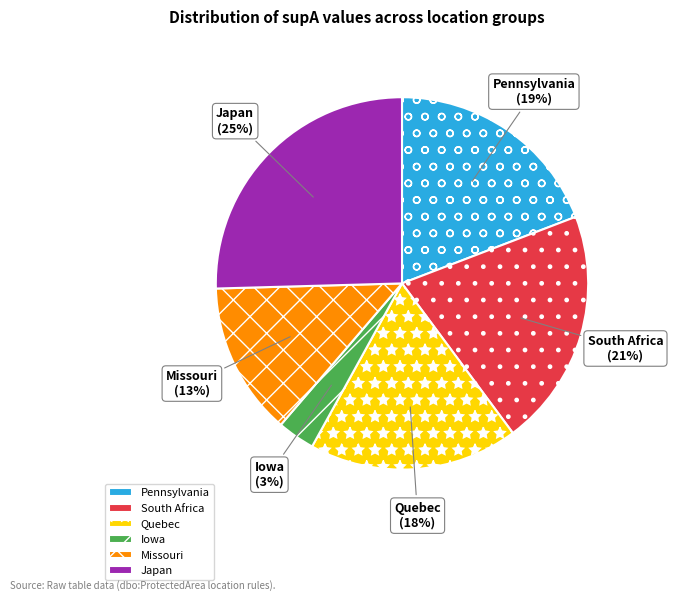

Is there a majority slice in this chart?

No